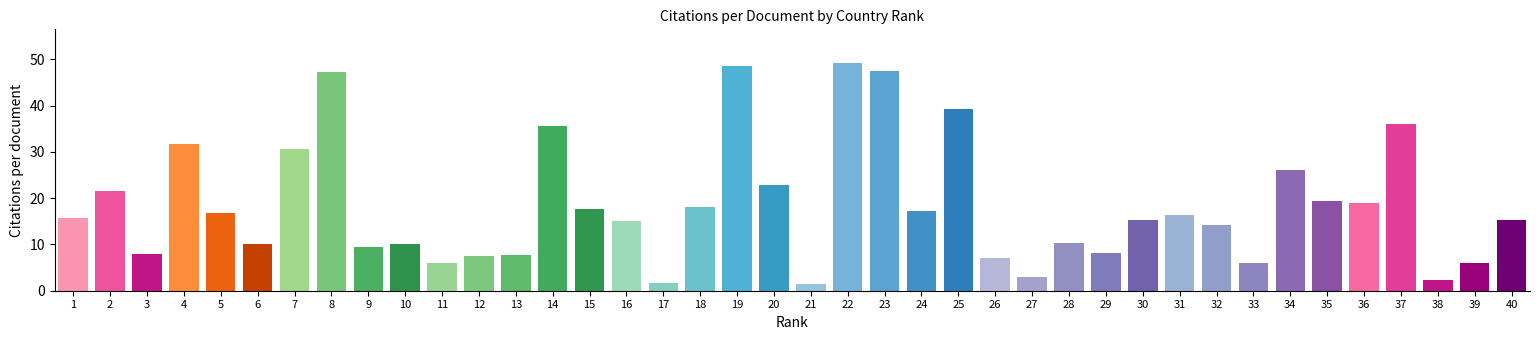

What is the difference between the maximum and minimum values?

47.7